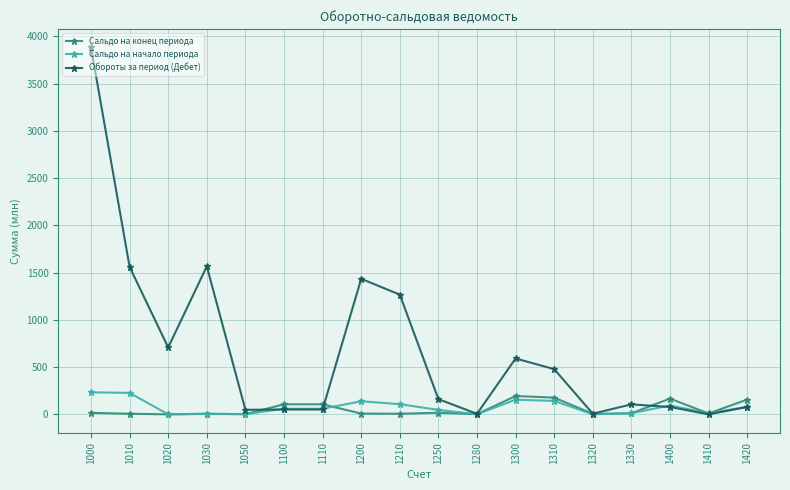

Does the chart display data point markers on the line(s)?

Yes